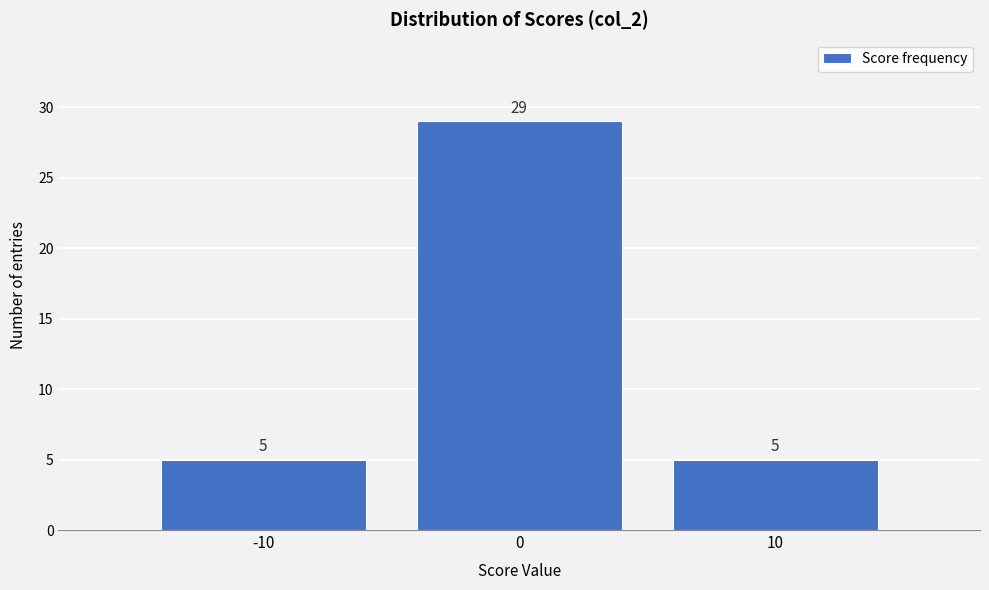

Reading right to left, transcribe all the data shown in this chart.

10=5	0=29	-10=5